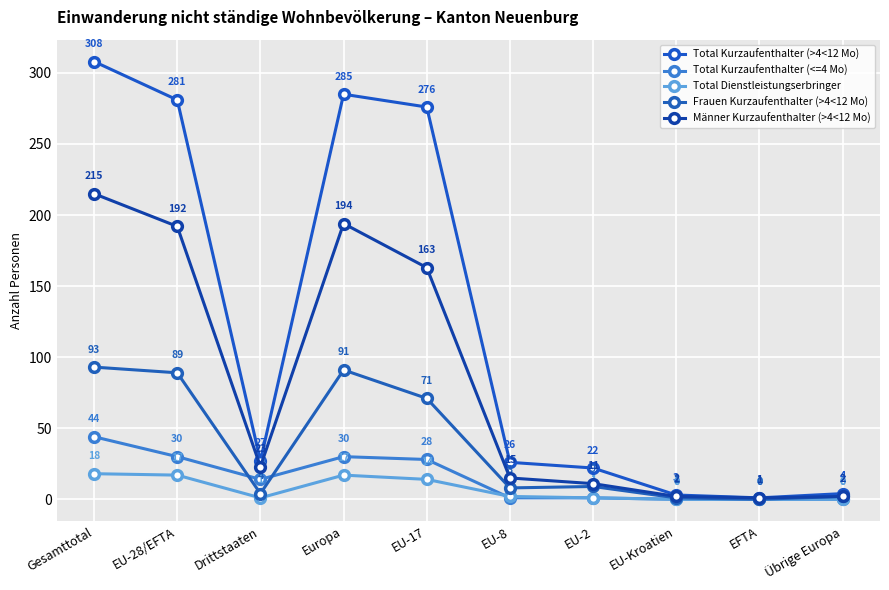

At which label does Total Kurzaufenthalter (>4<12 Mo) reach its minimum?

EFTA